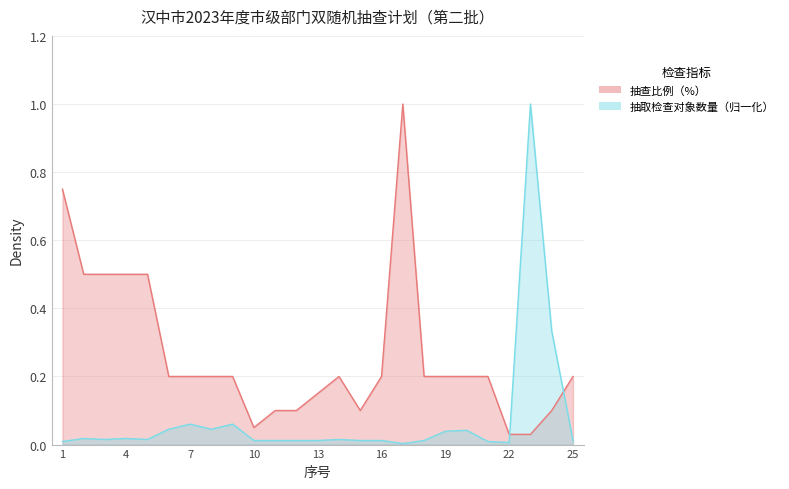

Reading left to right, list all the values displayed in this chart.

1=0.8	2=0.5	3=0.5	4=0.5	5=0.5	6=0.2	7=0.2	8=0.2	9=0.2	10=0.1	11=0.1	12=0.1	13=0.1	14=0.2	15=0.1	16=0.2	17=1.0	18=0.2	19=0.2	20=0.2	21=0.2	22=0.0	23=0.0	24=0.1	25=0.2